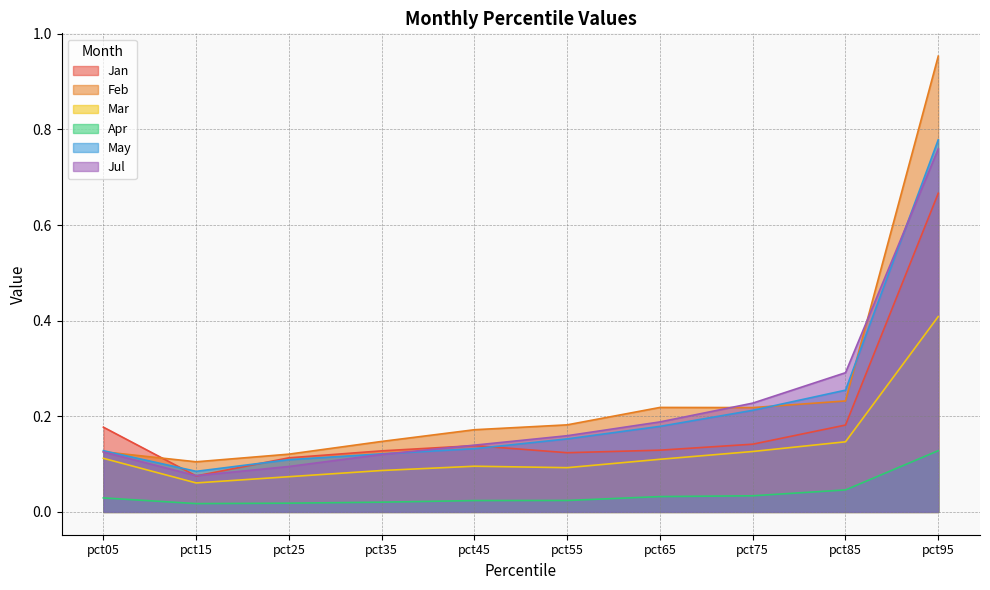

Read the May value at pct85.

0.3